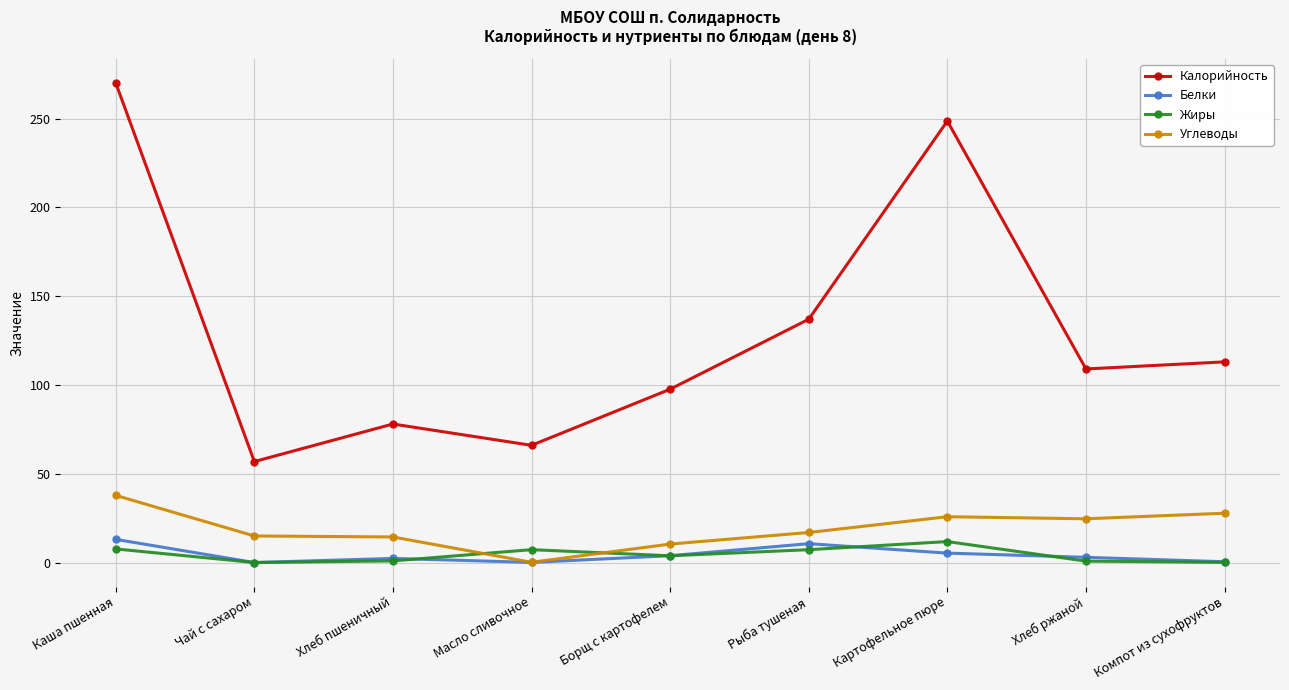

What is the average value of the Углеводы series?

19.2